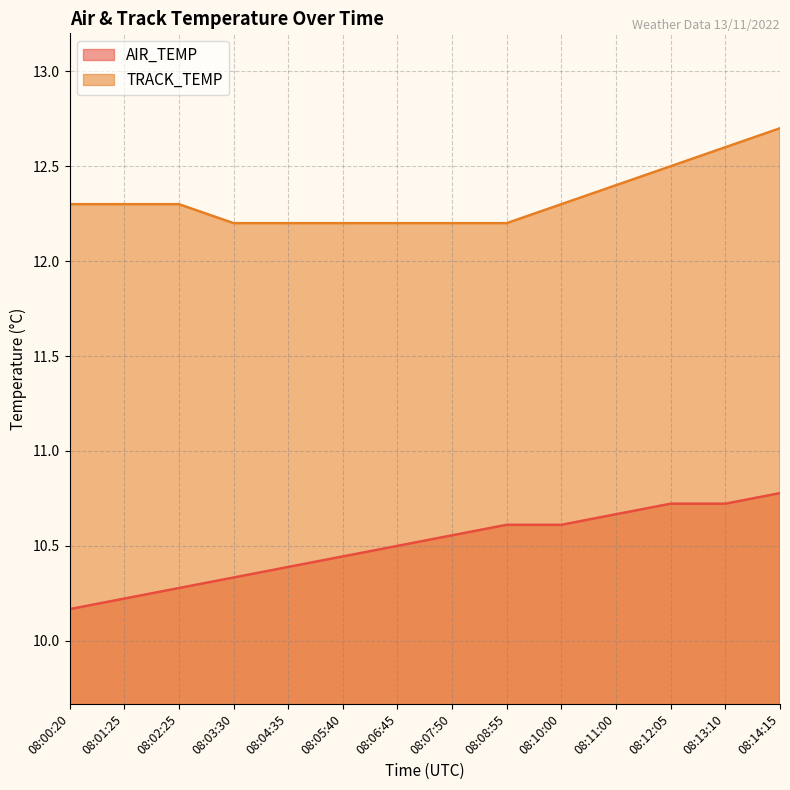

Which category has the lowest value in the TRACK_TEMP series?

08:03:30